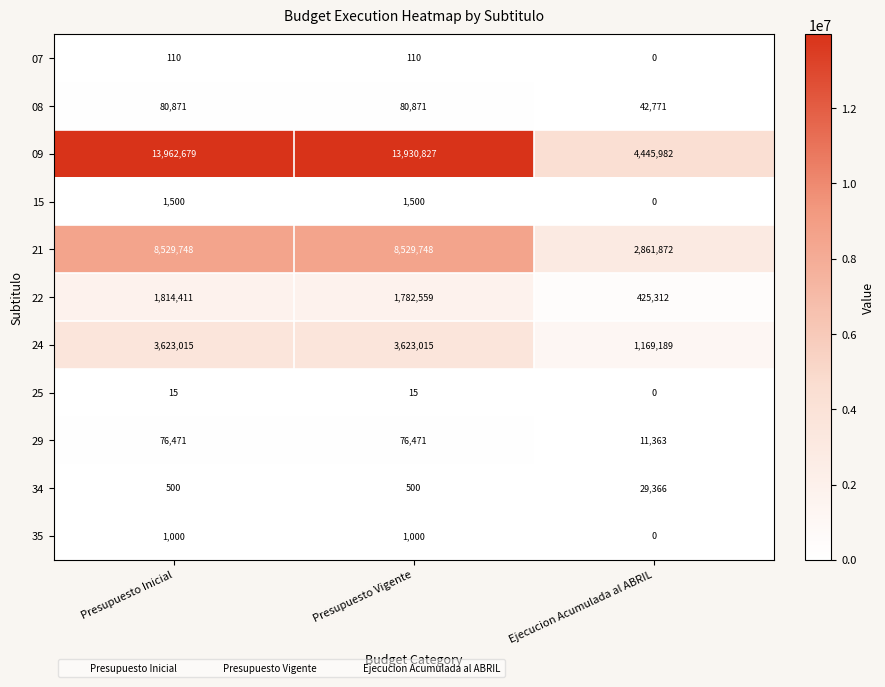

The 07 series shows -39 at Ejecucion Acumulada al ABRIL. True or false?

False